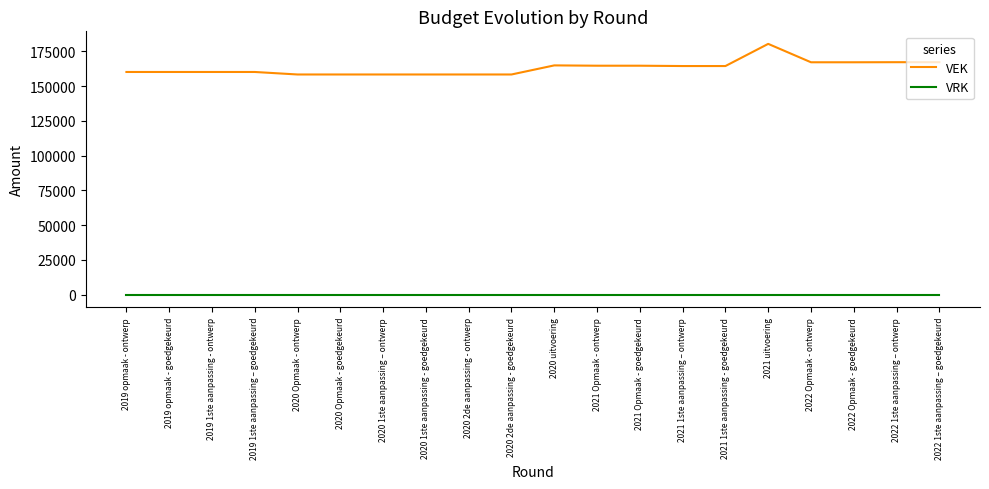

At which category is the sum across all series the highest?

2021 uitvoering